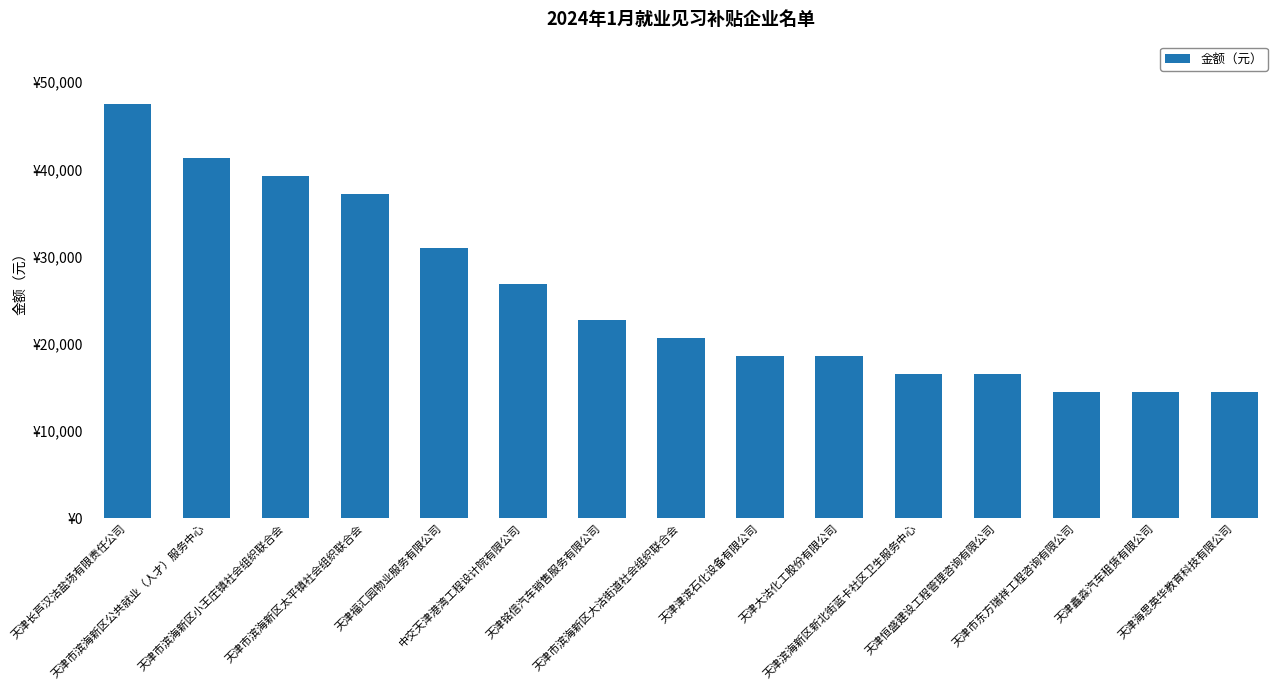

What is the difference between the maximum and minimum values?

33056